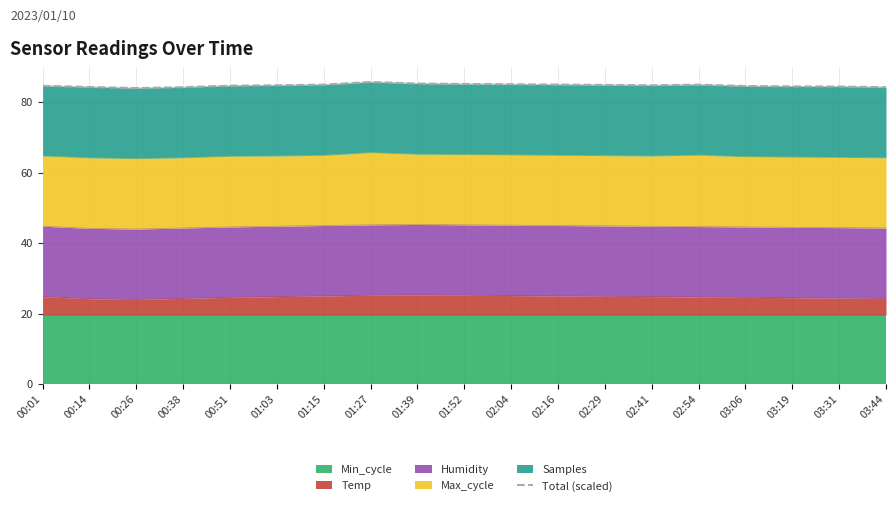

What is the change in value from 00:26 to 01:27?

+1.7